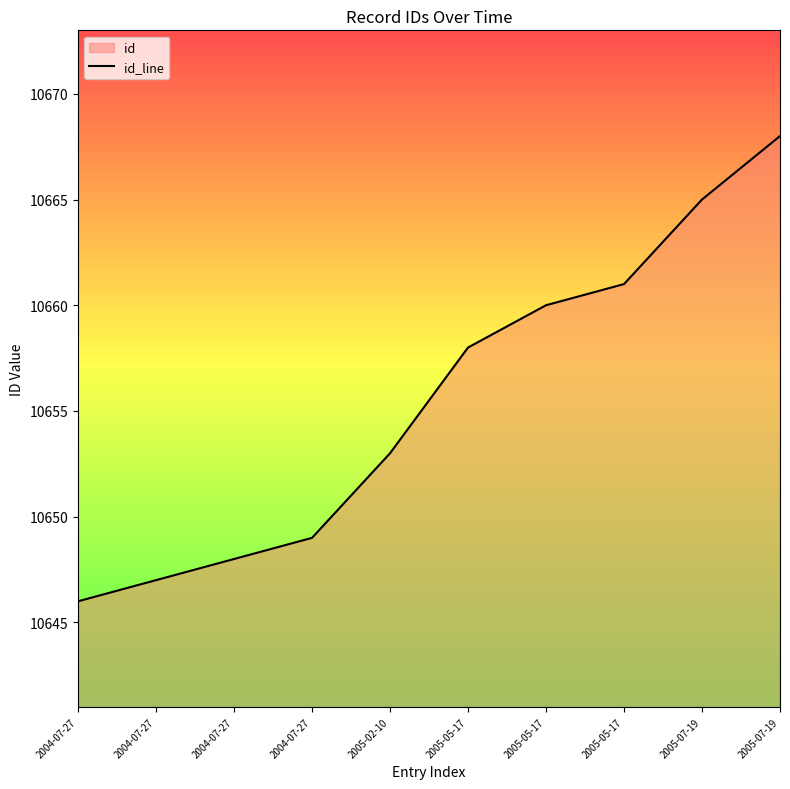

How many series are shown in this chart?

1